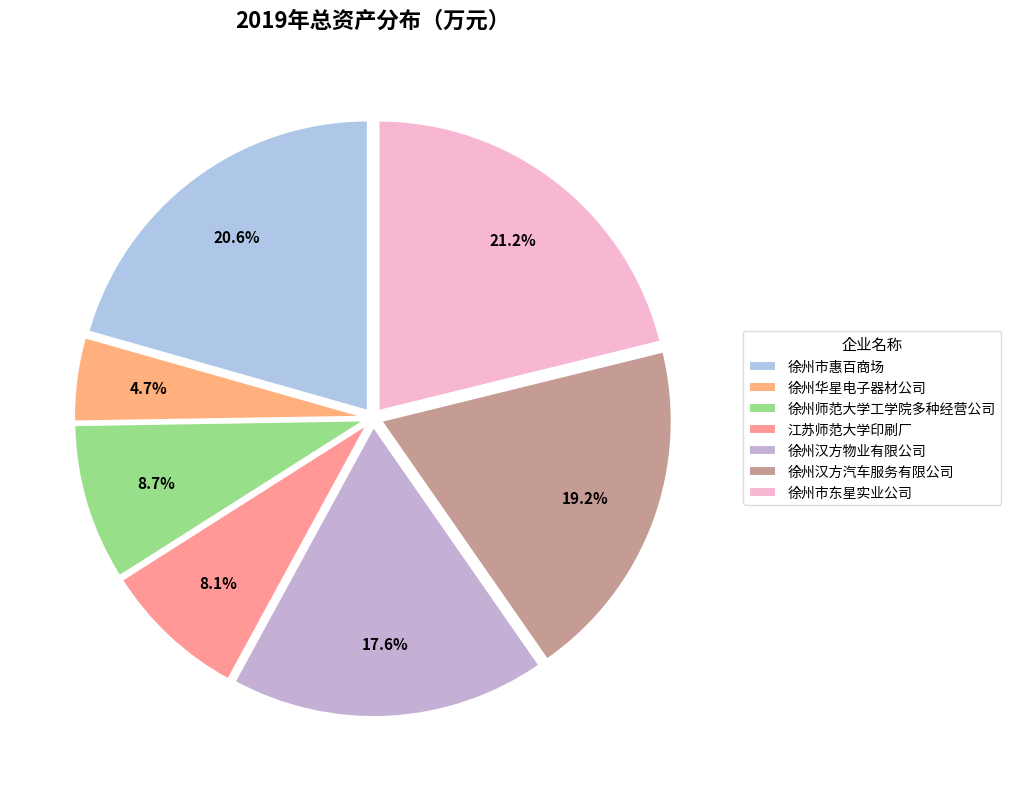

How many segments does this pie chart have?

7